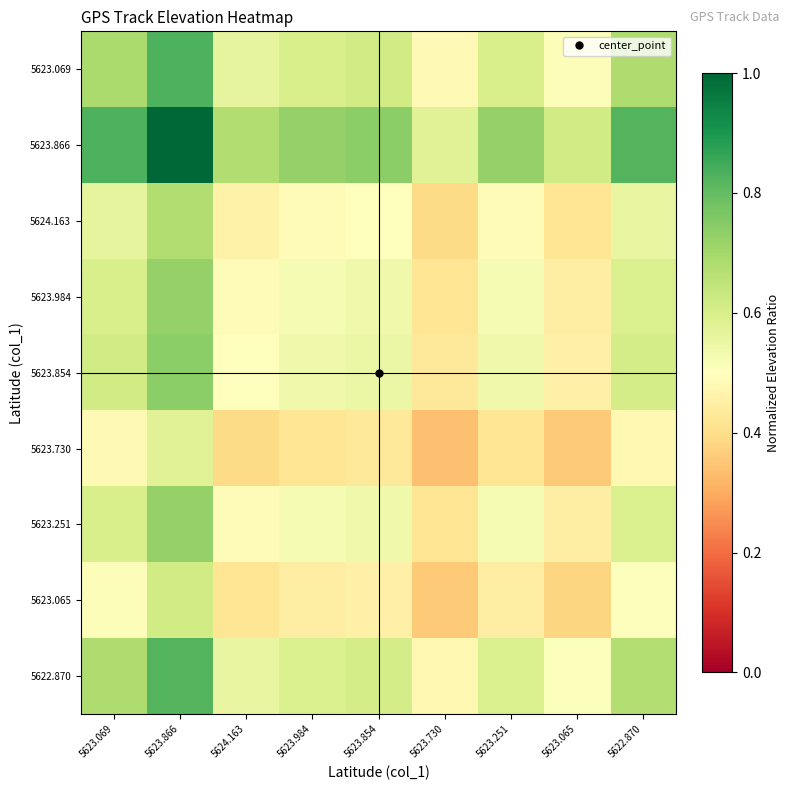

What is the minimum value shown in the chart?

0.3